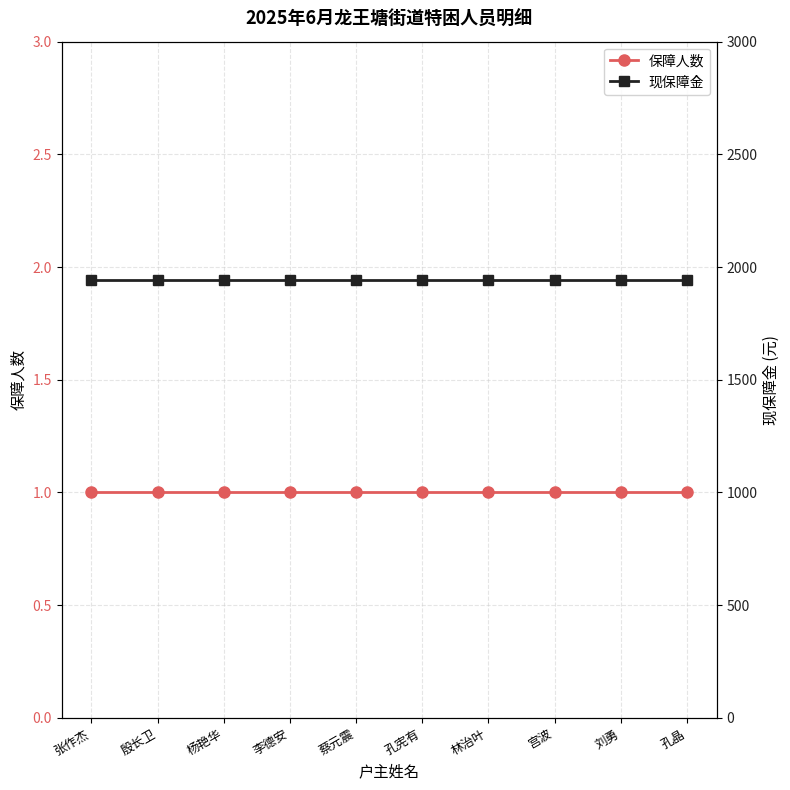

The value of 保障人数 at 孔宪有 is 1. True or false?

True